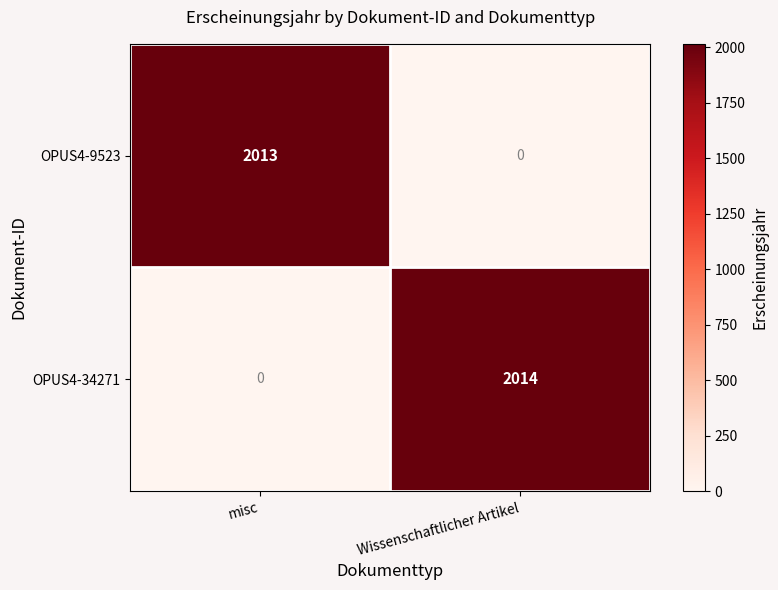

What is the maximum value shown in the chart?

2014